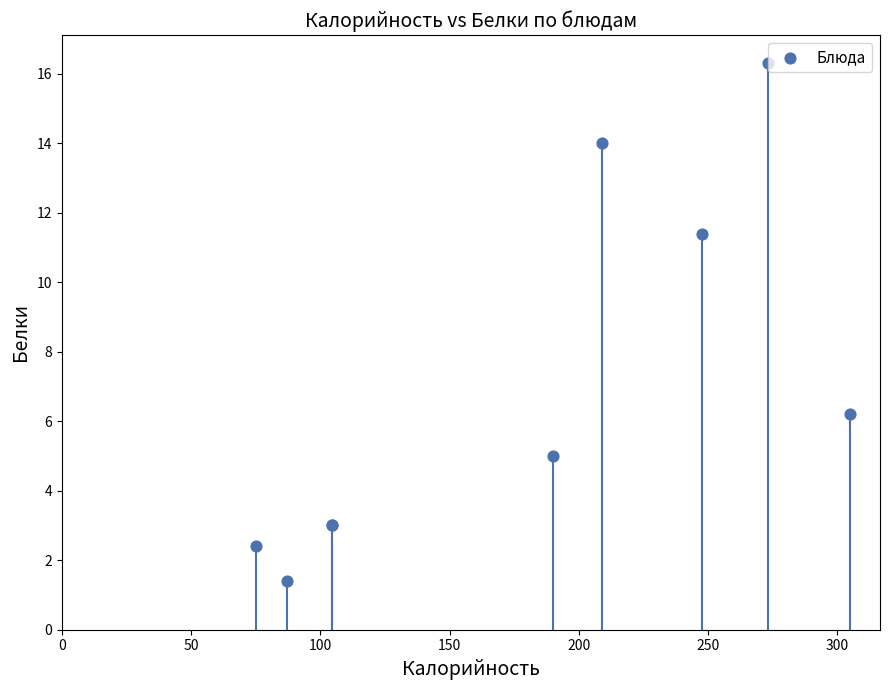

What Y value in the scatter plot is closest to 8?

6.2